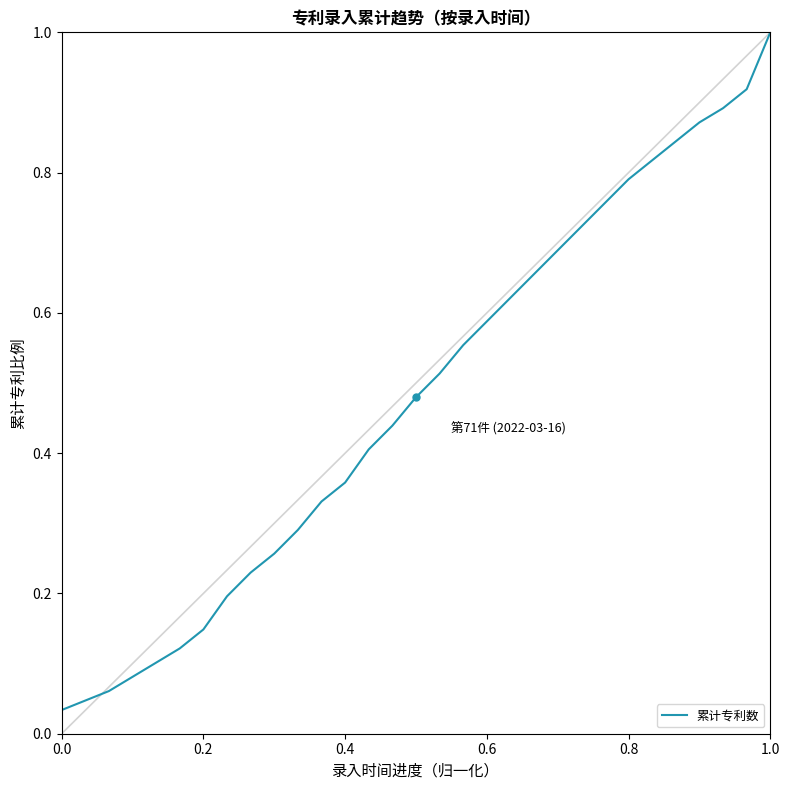

What is the greatest value displayed?

1.0